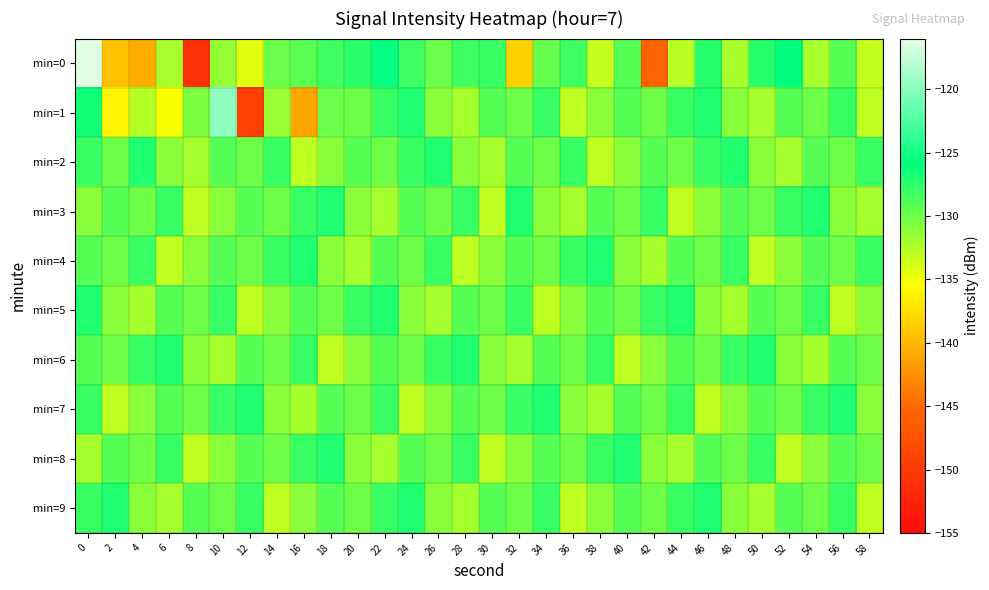

Rank the series by their maximum value, from lowest to highest.

min=2, min=3, min=4, min=5, min=6, min=7, min=8, min=9, min=1, min=0